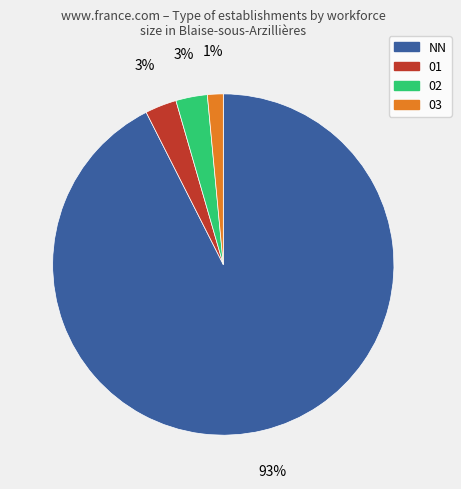

Combined, do NN and 03 account for over 50%?

Yes